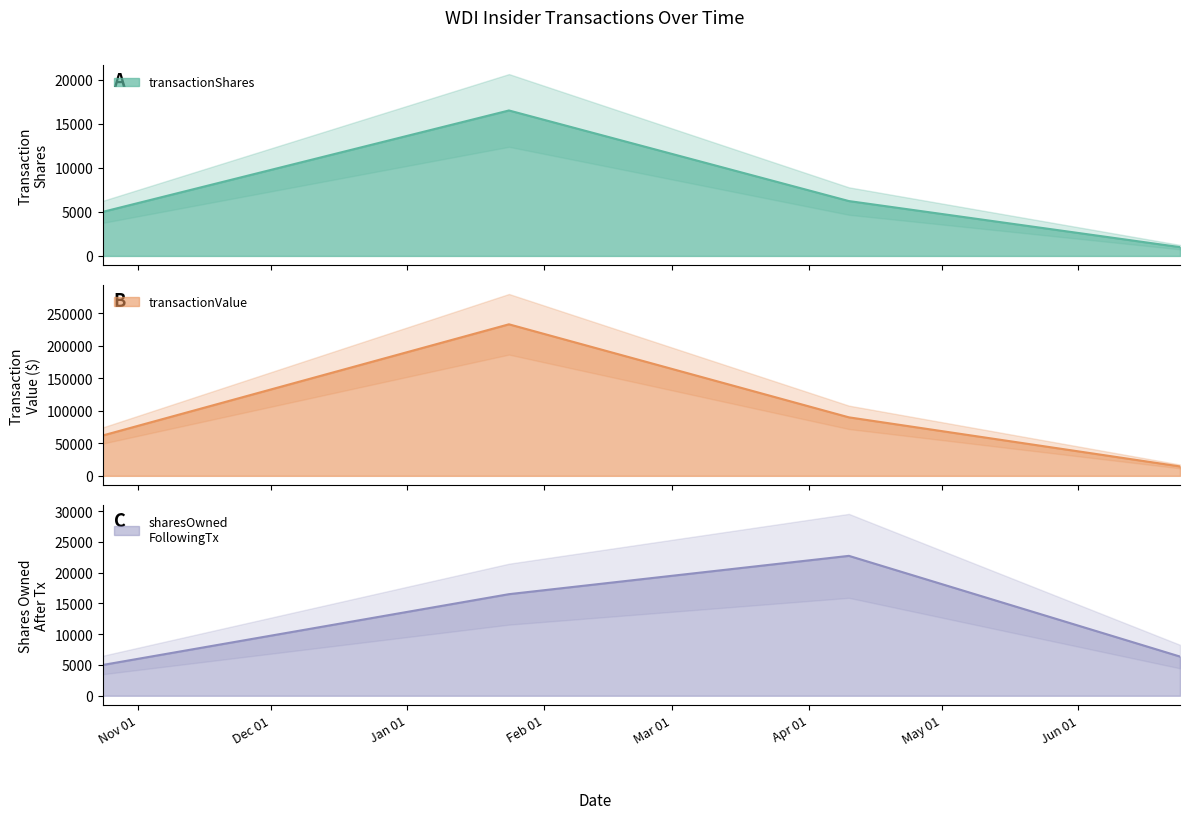

True or false: transactionValue has more than 0 interior local peaks.

True